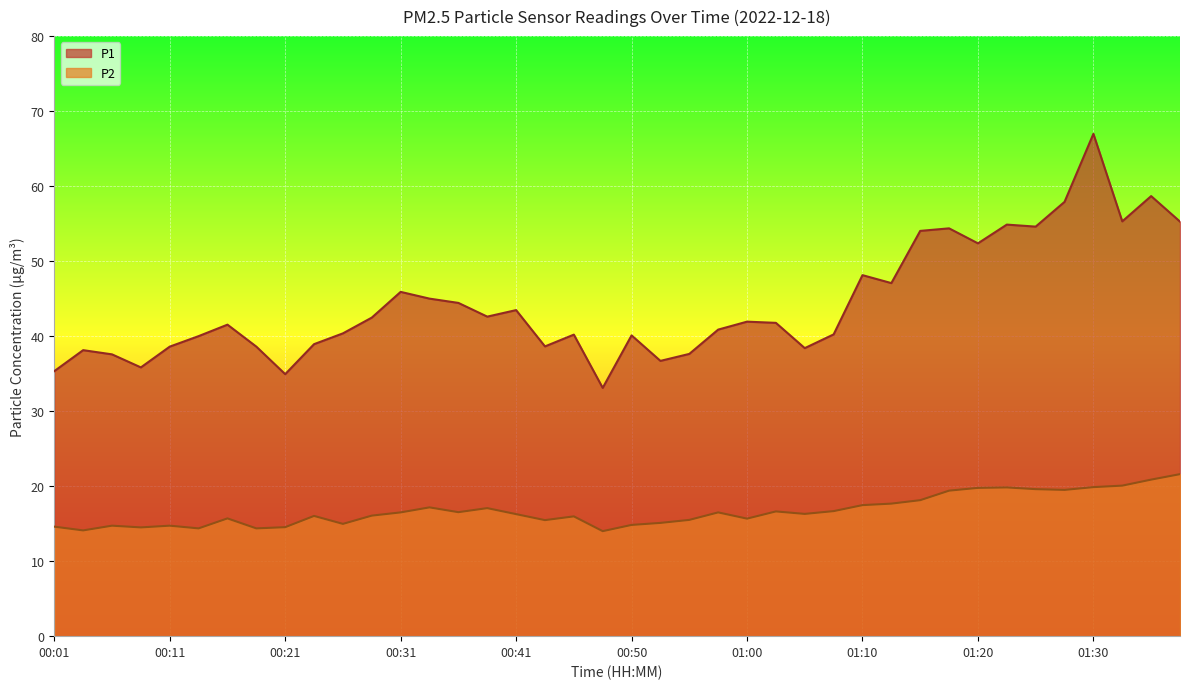

Reading left to right, list all the values displayed in this chart.

P1: 00:01=35.3	00:03=38.1	00:06=37.6	00:08=35.8	00:11=38.6	00:13=40.0	00:16=41.5	00:18=38.6	00:21=34.9	00:23=38.9	00:26=40.4	00:28=42.5	00:31=45.9	00:33=45.0	00:36=44.4	00:38=42.6	00:41=43.5	00:43=38.6	00:46=40.2	00:48=33.1	00:50=40.1	00:53=36.7	00:55=37.6	00:58=40.9	01:00=41.9	01:03=41.8	01:05=38.4	01:08=40.2	01:10=48.1	01:13=47.1	01:15=54.0	01:18=54.4	01:20=52.4	01:22=54.9	01:25=54.6	01:27=57.9	01:30=67.0	01:32=55.3	01:35=58.7	01:37=55.3
P2: 00:01=14.6	00:03=14.1	00:06=14.7	00:08=14.5	00:11=14.7	00:13=14.4	00:16=15.7	00:18=14.4	00:21=14.5	00:23=16.0	00:26=15.0	00:28=16.1	00:31=16.5	00:33=17.2	00:36=16.5	00:38=17.1	00:41=16.3	00:43=15.5	00:46=16.0	00:48=14.0	00:50=14.8	00:53=15.1	00:55=15.5	00:58=16.5	01:00=15.7	01:03=16.6	01:05=16.3	01:08=16.7	01:10=17.5	01:13=17.7	01:15=18.1	01:18=19.4	01:20=19.8	01:22=19.8	01:25=19.6	01:27=19.5	01:30=19.9	01:32=20.1	01:35=20.9	01:37=21.6